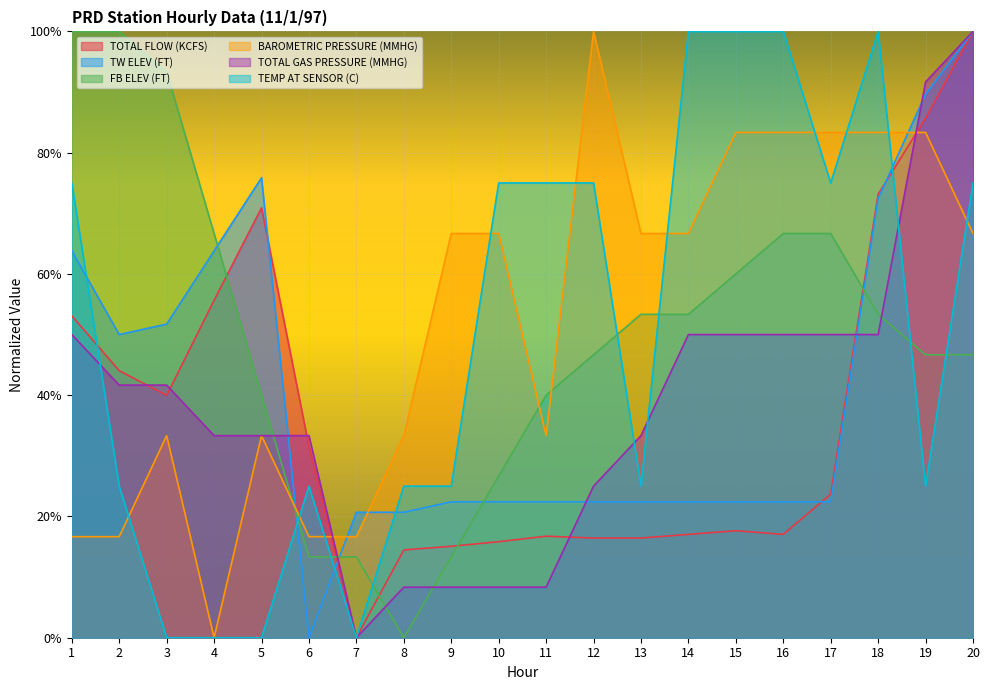

What is the total value across all series at 13?

2.2